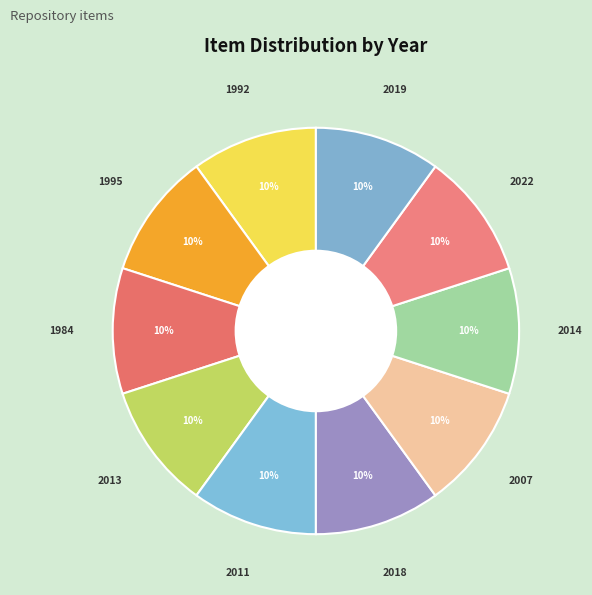

Count the number of slices in the pie.

10